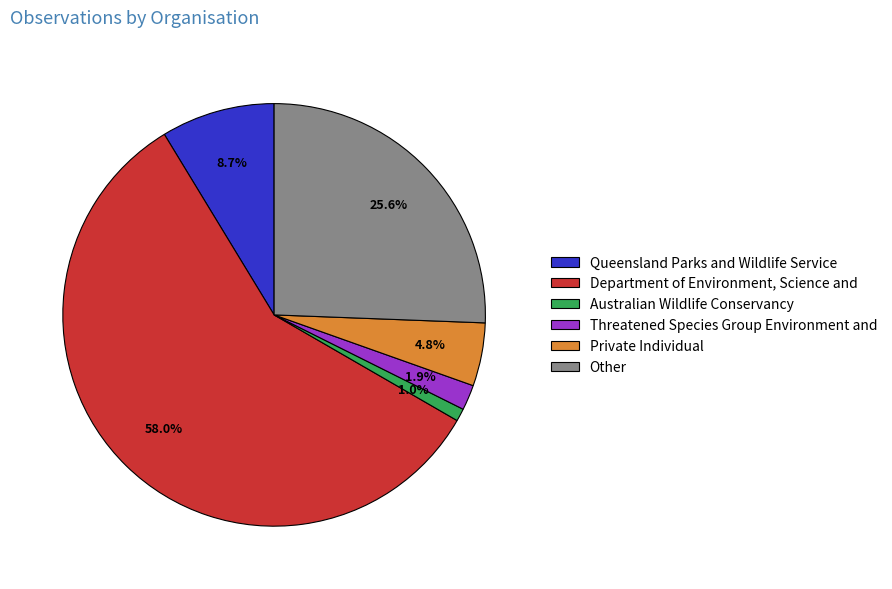

Is Australian Wildlife Conservancy the majority of the pie?

No